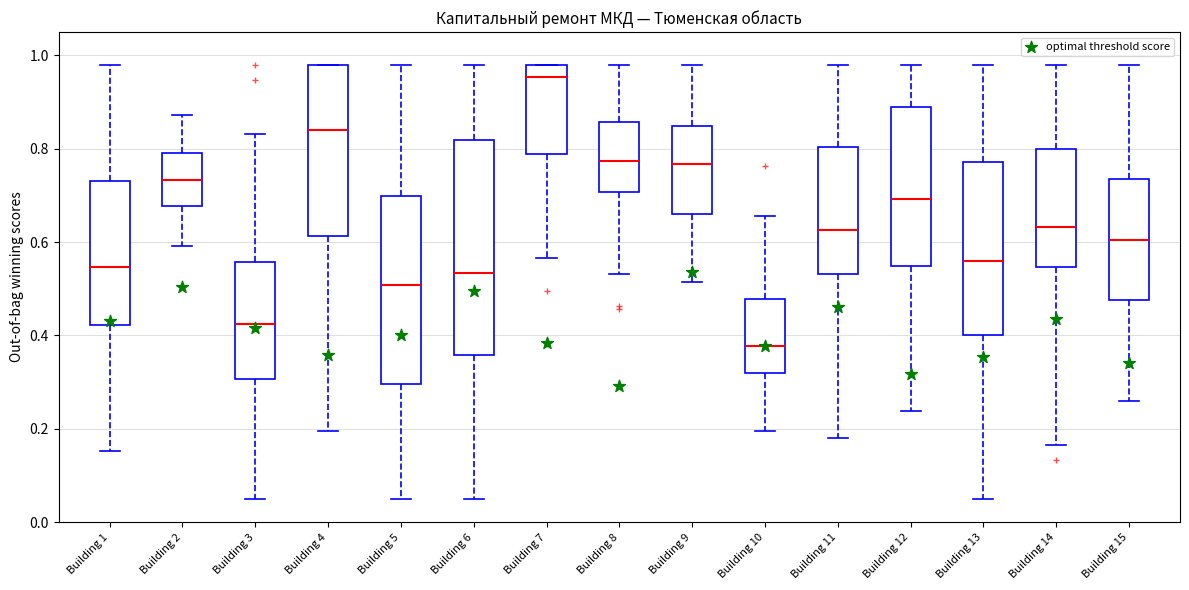

Which box is the tallest, from its lower edge to its upper edge?

Building 6